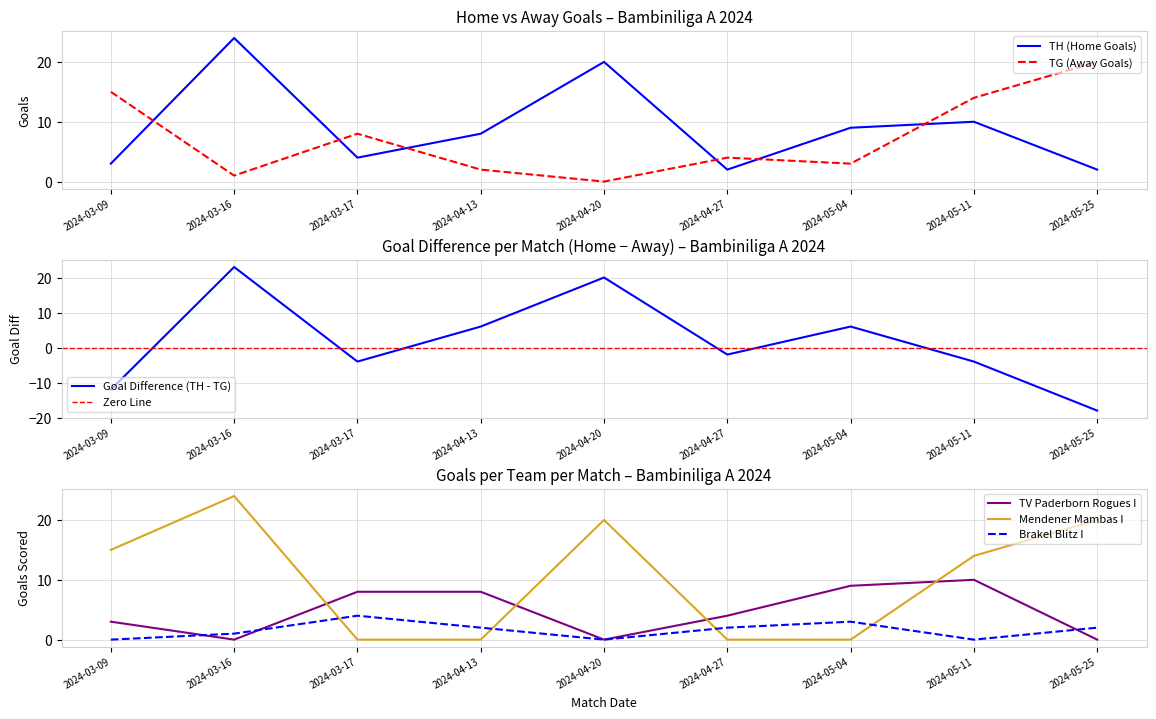

What is the sum of the TH (Home Goals) values at 2024-04-27 and 2024-03-16?

26